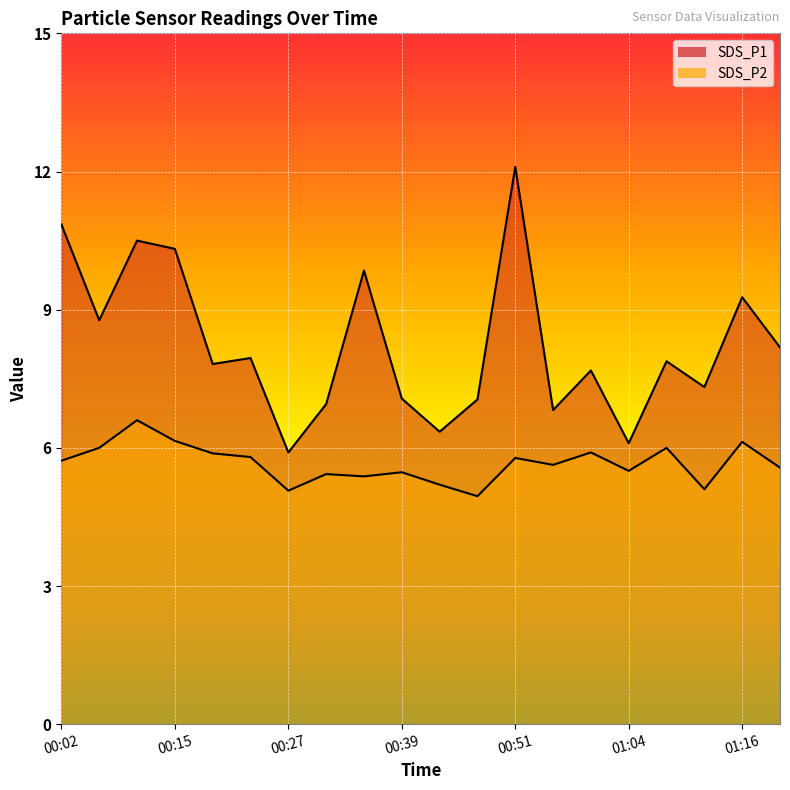

Reading left to right, transcribe all the data shown in this chart.

SDS_P1: 10.8	8.8	10.5	10.3	7.8	8.0	5.9	7.0	9.8	7.1	6.3	7.0	12.1	6.8	7.7	6.1	7.9	7.3	9.3	8.2
SDS_P2: 5.7	6.0	6.6	6.2	5.9	5.8	5.1	5.4	5.4	5.5	5.2	5.0	5.8	5.6	5.9	5.5	6.0	5.1	6.1	5.6